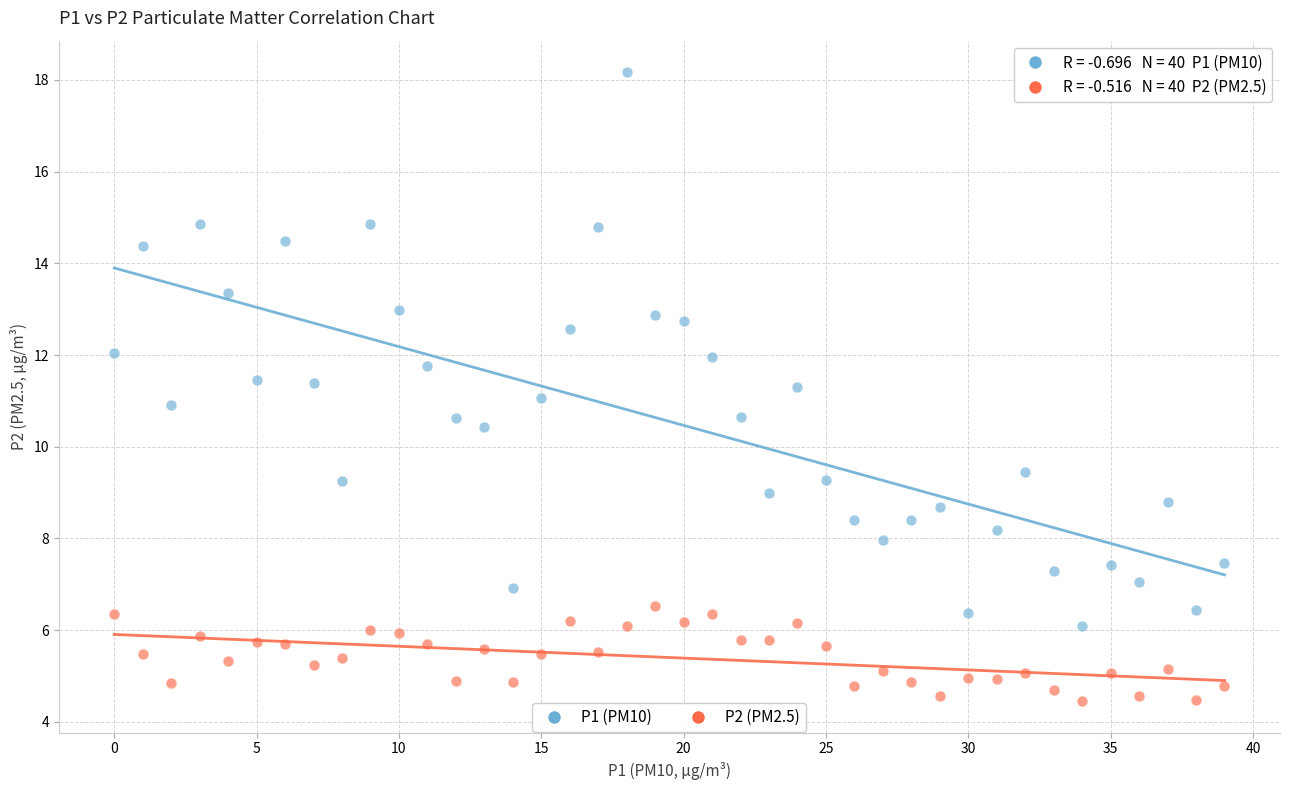

Across all data points, what is the range of Y values (max minus min)?

13.7